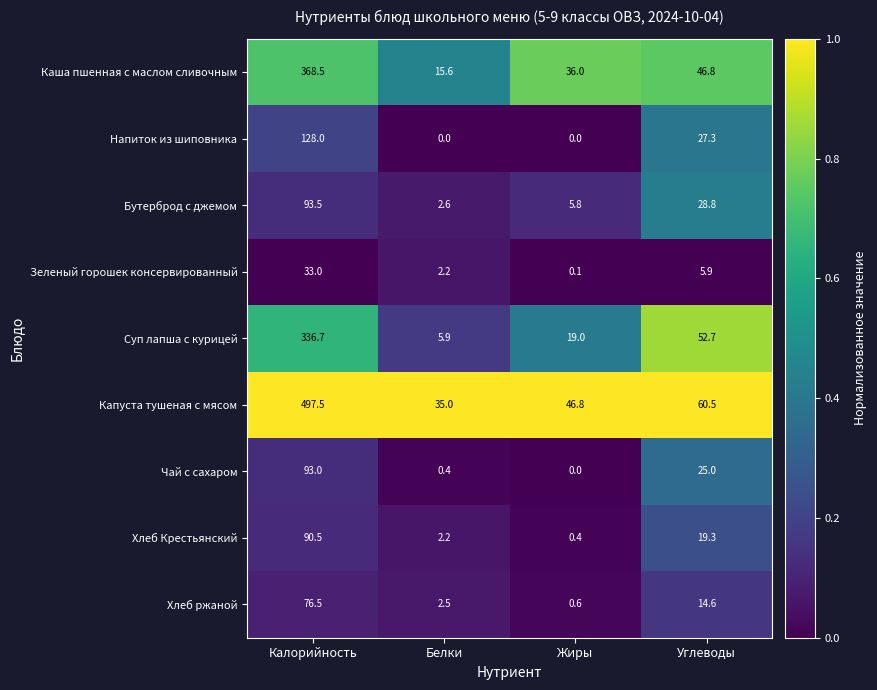

How many distinct data groups are displayed?

9